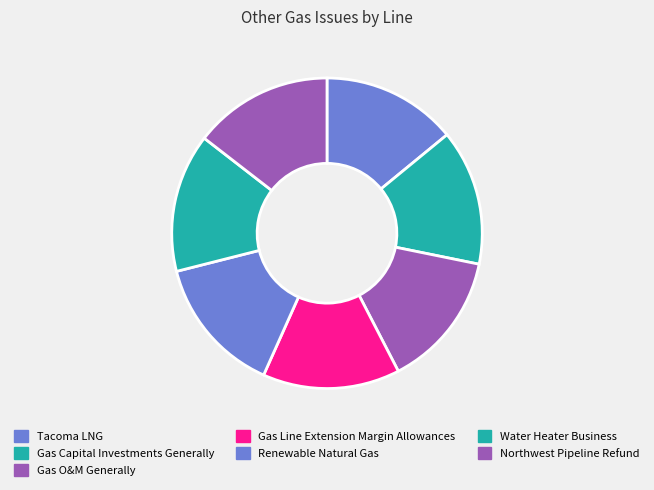

Is it true that Gas Line Extension Margin Allowances is 14% of the pie?

True